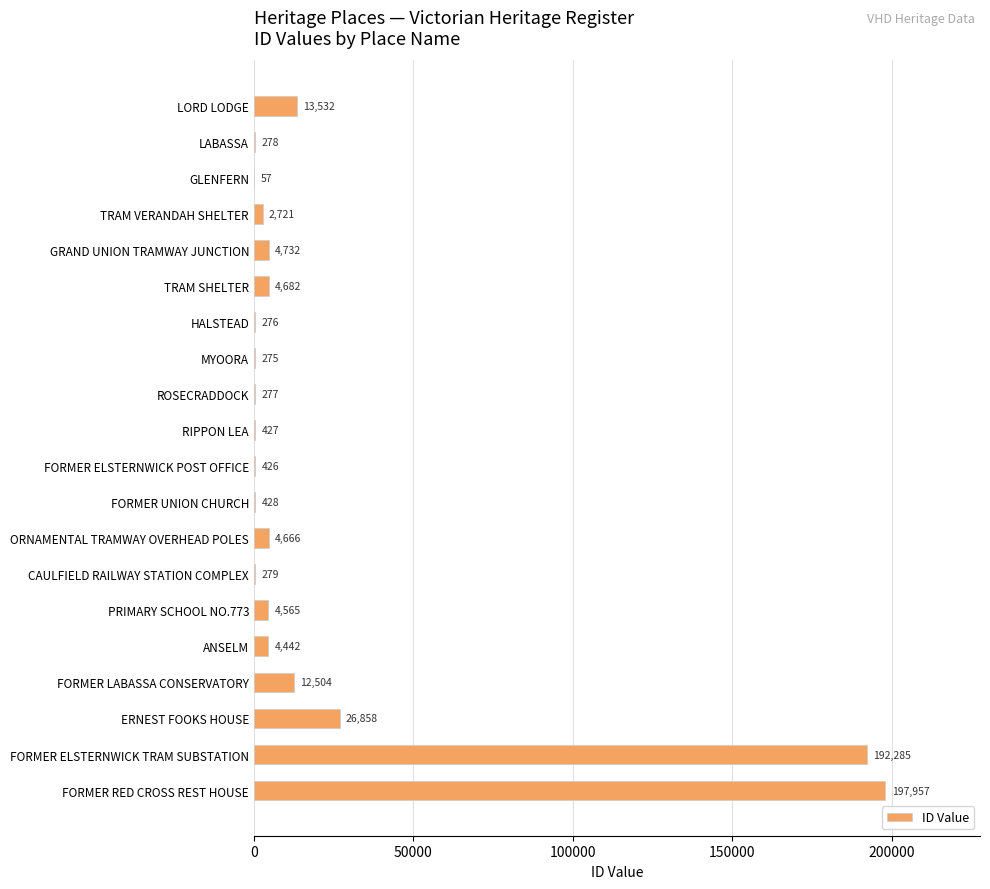

At which label is the value closest to 99007?

ERNEST FOOKS HOUSE